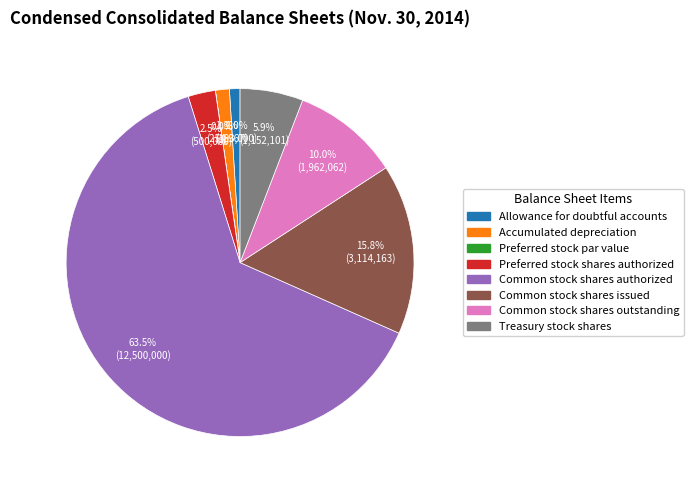

Which category accounts for the majority?

Common stock shares authorized